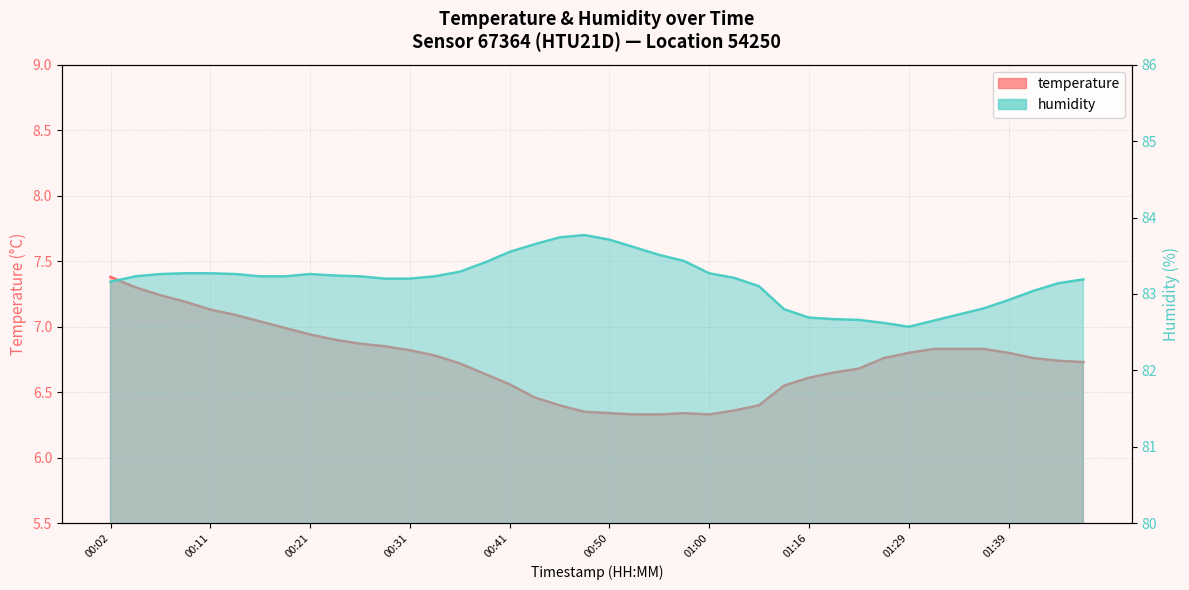

At which label does humidity reach its minimum?

01:29